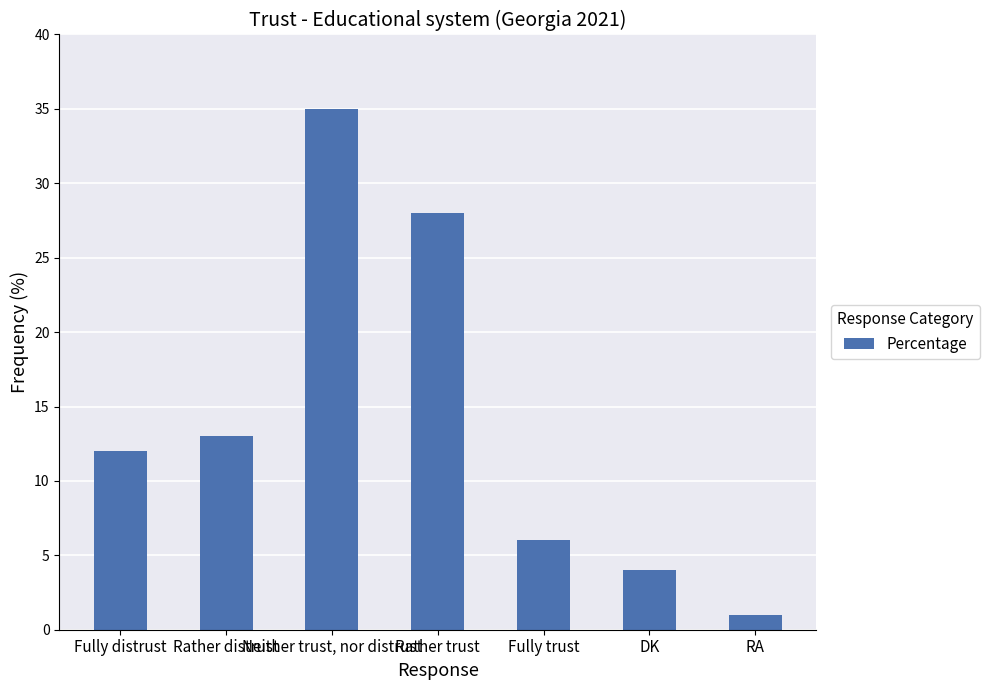

Rank the categories by value from lowest to highest.

RA, DK, Fully trust, Fully distrust, Rather distrust, Rather trust, Neither trust, nor distrust